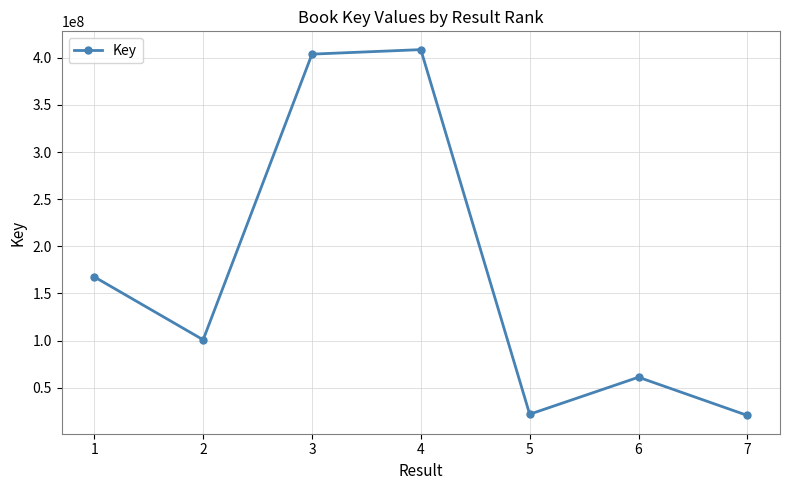

How many lines are shown in the chart?

1